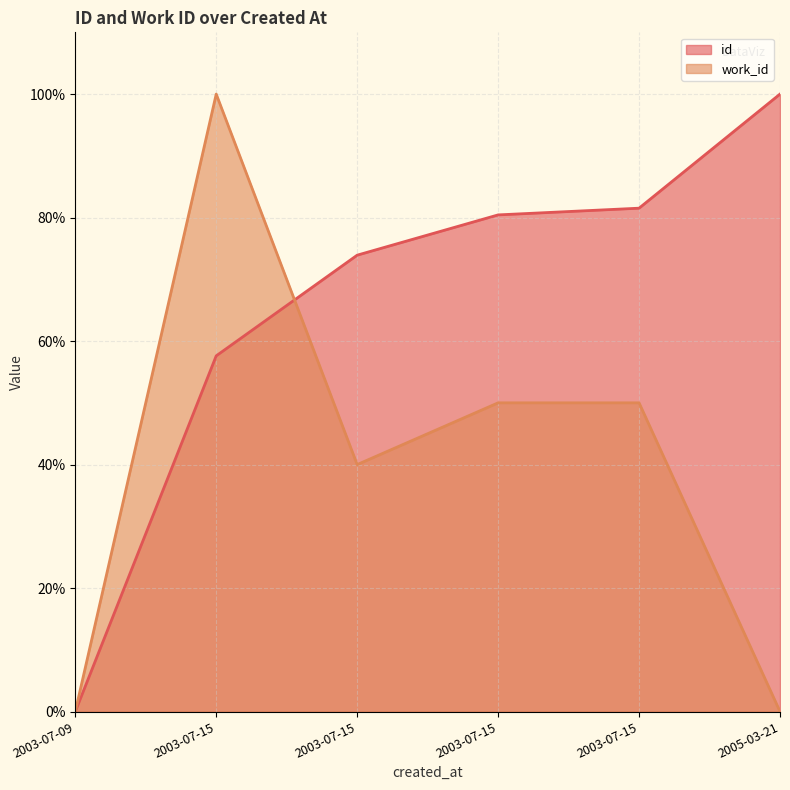

True or false: id has more than 0 interior local peaks.

False